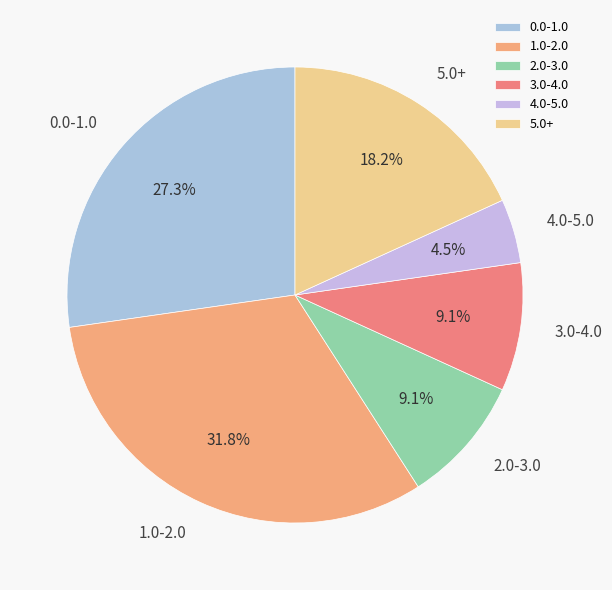

To the nearest percent, what is the average slice percentage?

17%